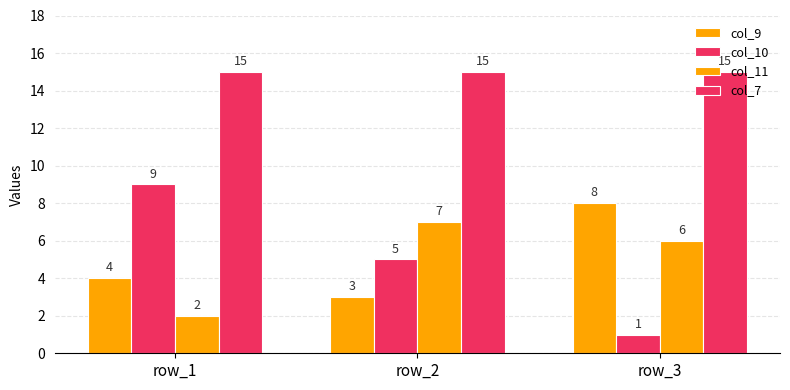

Reading left to right, list all the values displayed in this chart.

col_9: 4	3	8
col_10: 9	5	1
col_11: 2	7	6
col_7: 15	15	15